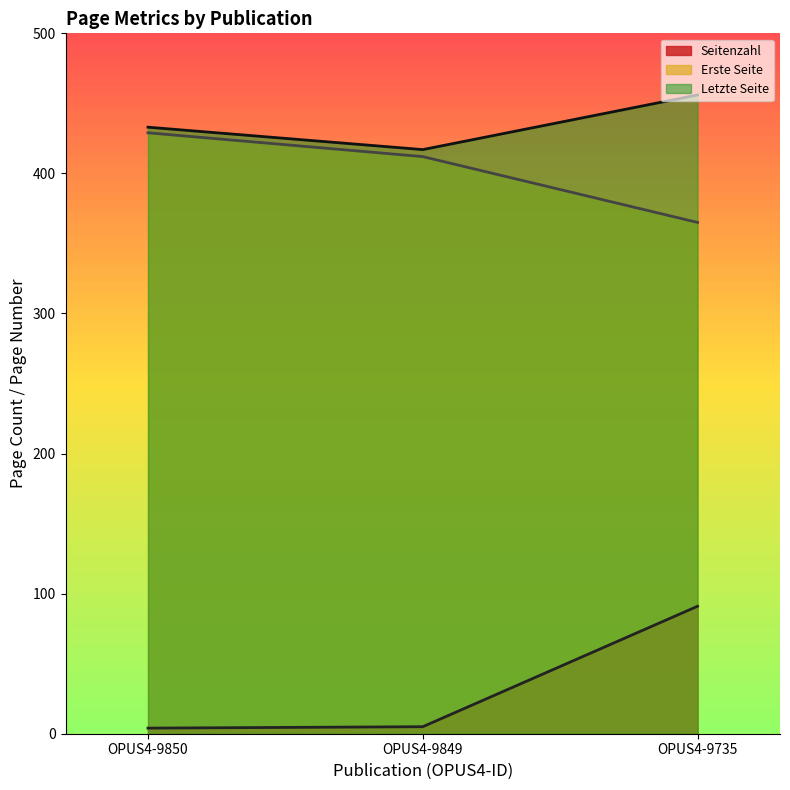

How many lines are shown in the chart?

3